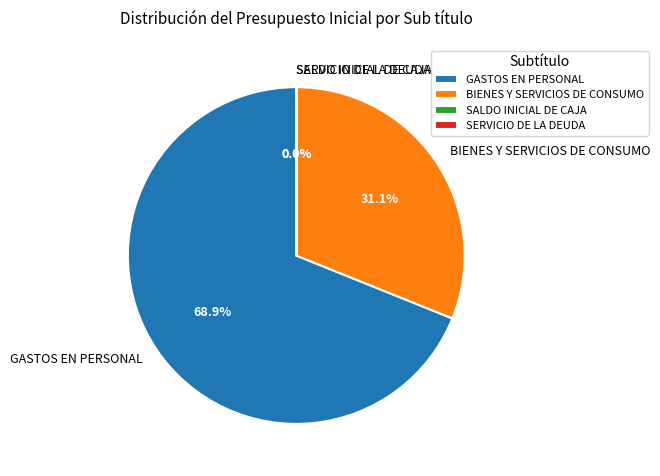

What percentage is the GASTOS EN PERSONAL slice, to the nearest percent?

69%